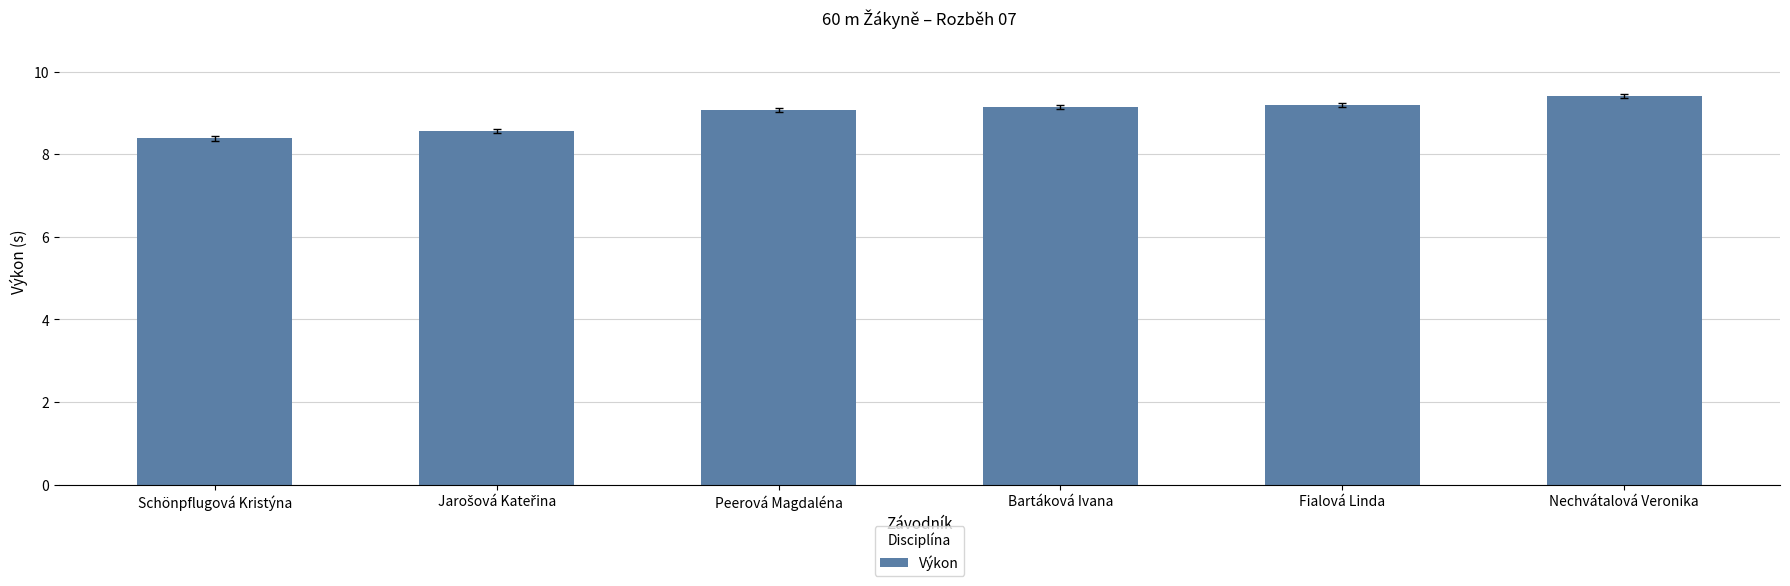

What is the ratio of the value at Bartáková Ivana to the value at Peerová Magdaléna?

1.0